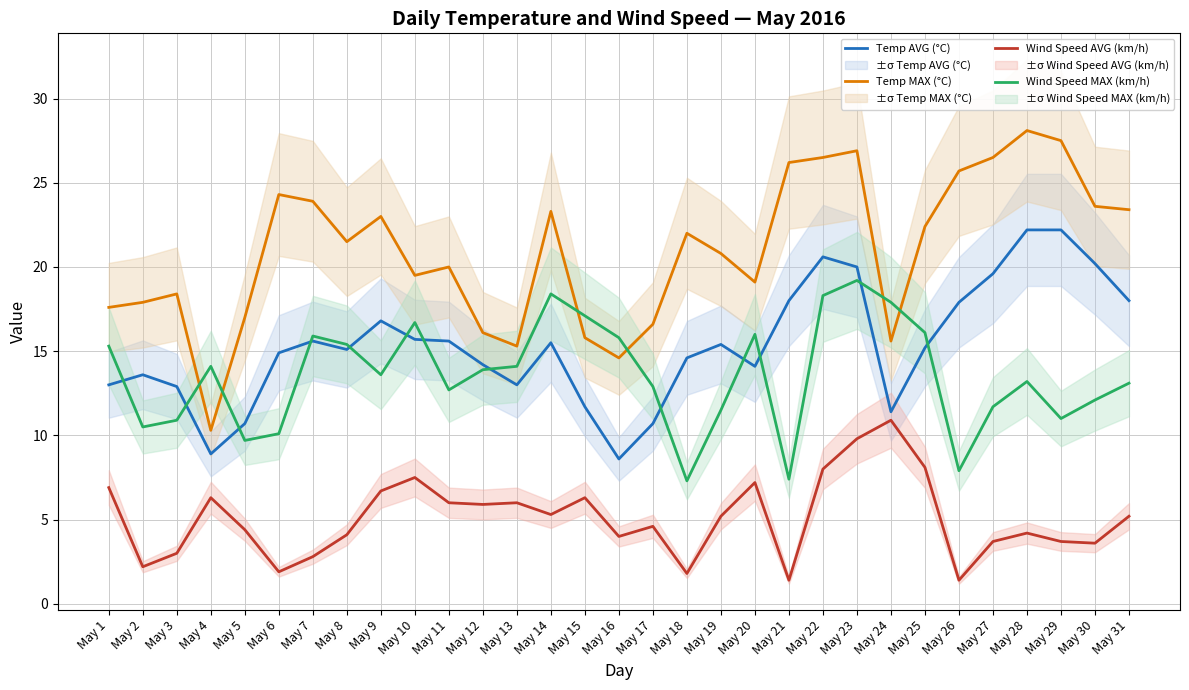

Is the value of Temp MAX (°C) at May 25 greater than the value of Temp AVG (°C) at May 8?

Yes